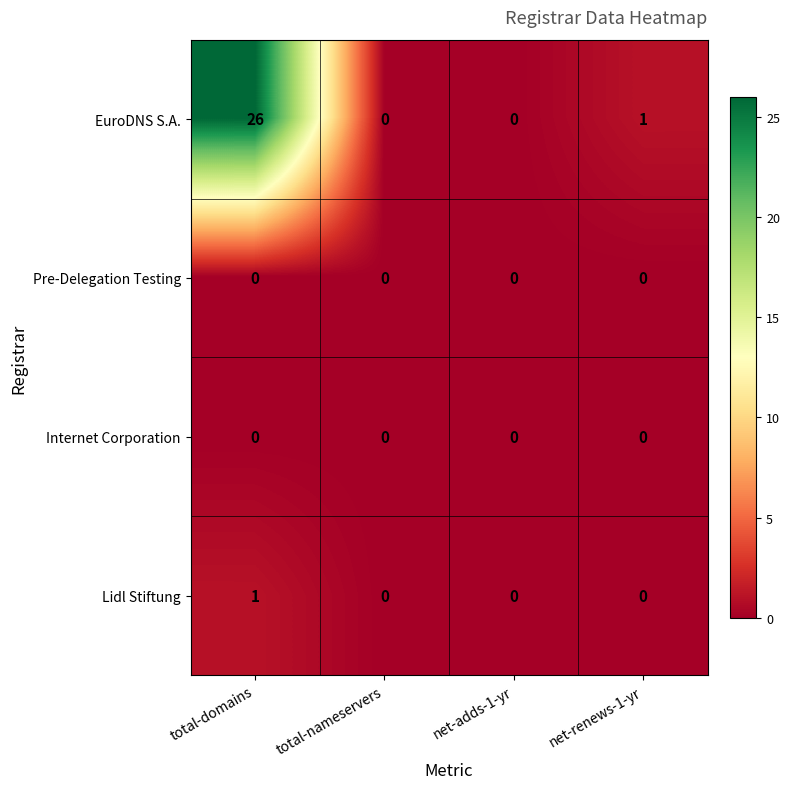

True or false: EuroDNS S.A. has a value of 0 at total-nameservers.

True